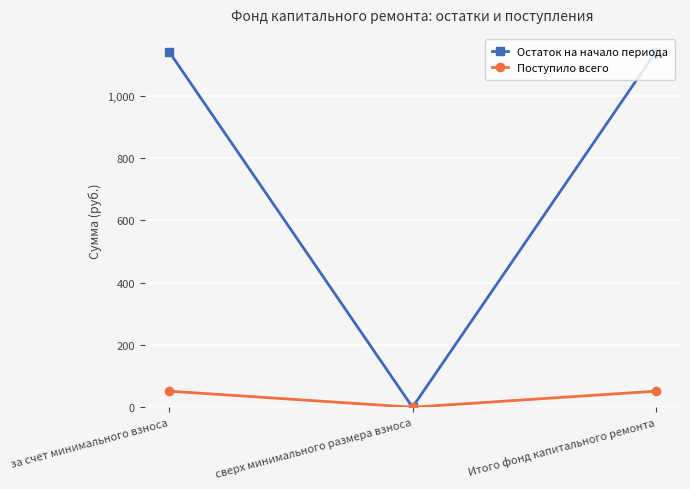

Is the value of Поступило всего at Итого фонд капитального ремонта greater than the value of Остаток на начало периода at за счет минимального взноса?

No